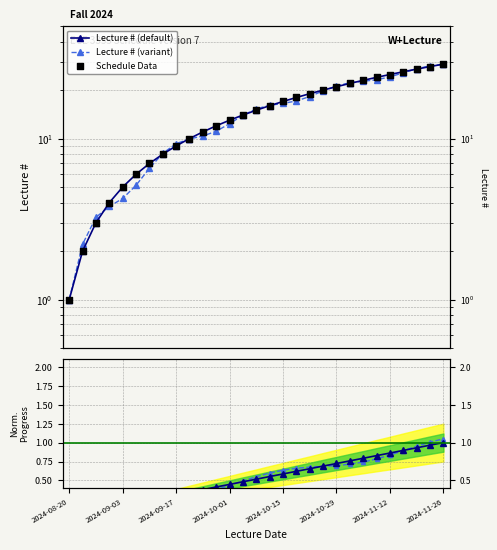

What is the change in value from 2024-09-03 to 2024-10-15?

+12